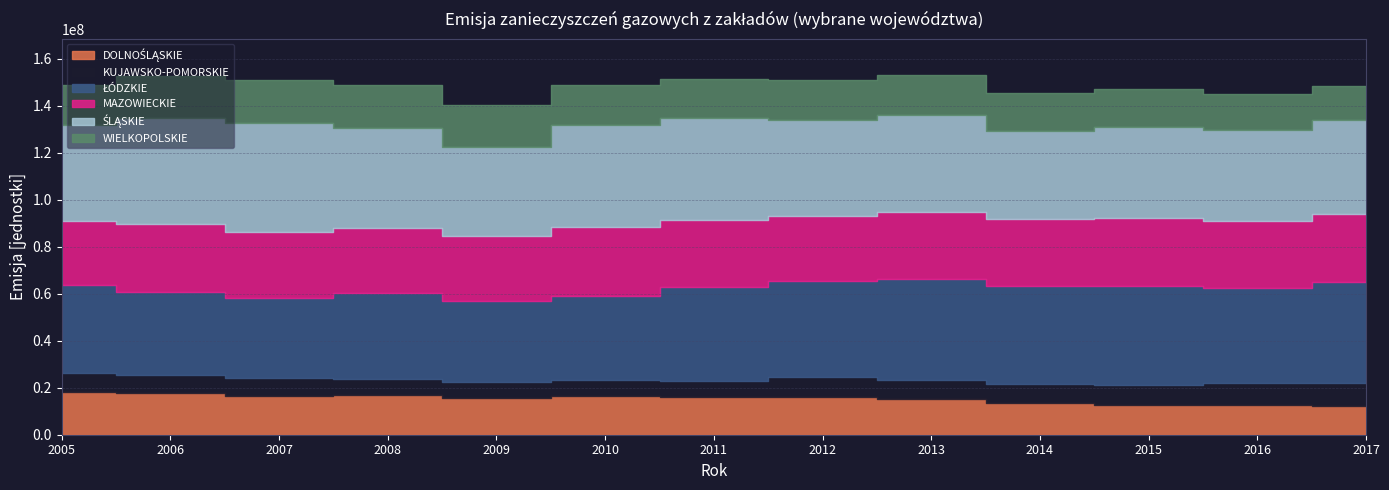

At which label does WIELKOPOLSKIE reach its peak?

2007